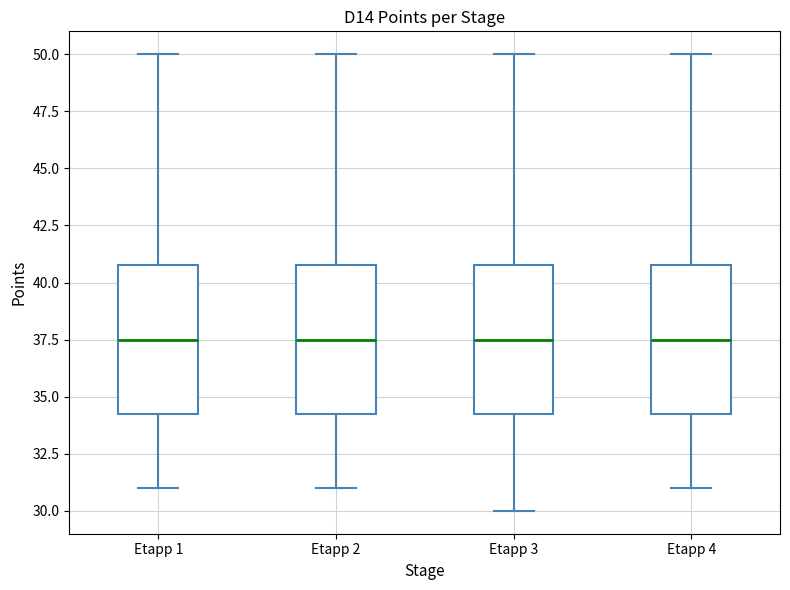

Reading left to right, transcribe this box plot: for each box, give where its median line is, the range the box spans, and where its two whiskers end, as read against the y-axis. The values are not printed on the chart, so give them approximately, as read against the axis.

Etapp 1: median 37.5, box 34.5 to 41.0, whiskers 31.0 to 50.0
Etapp 2: median 37.5, box 34.5 to 41.0, whiskers 31.0 to 50.0
Etapp 3: median 37.5, box 34.5 to 41.0, whiskers 30.0 to 50.0
Etapp 4: median 37.5, box 34.5 to 41.0, whiskers 31.0 to 50.0